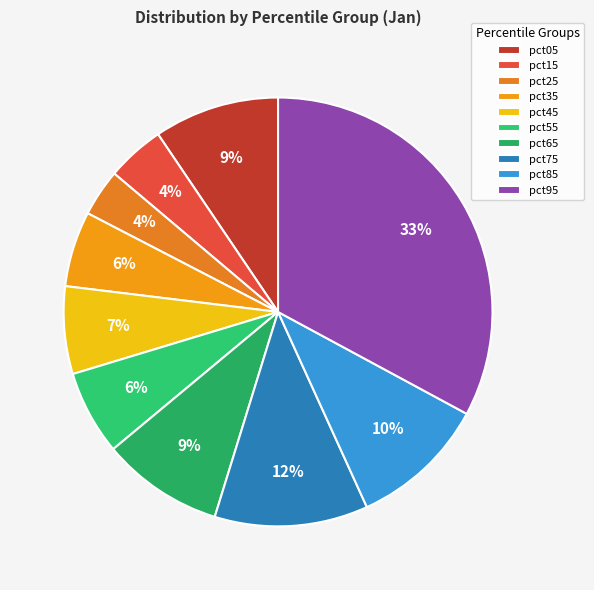

Which slice is the smallest?

pct25